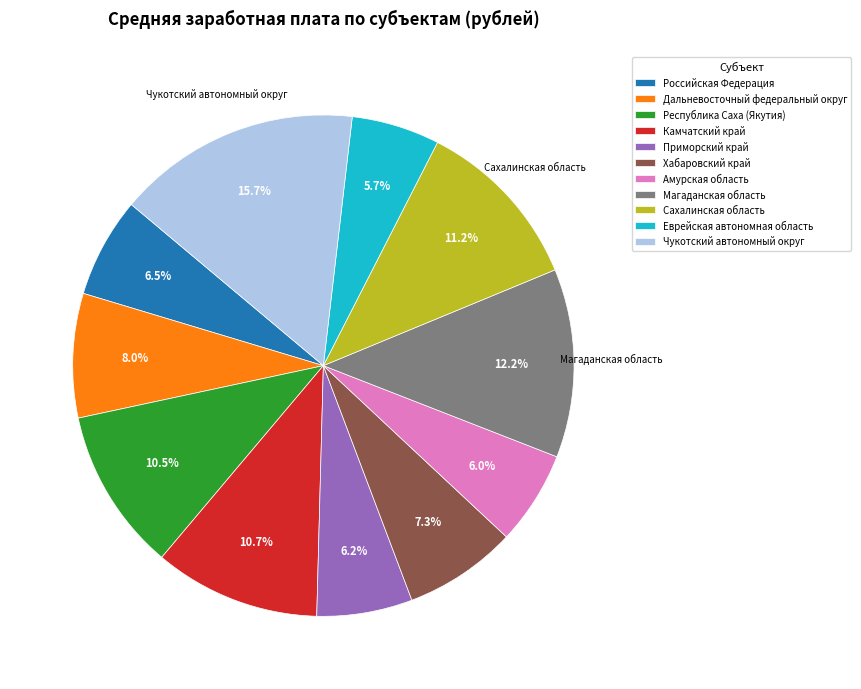

To the nearest percent, what is the difference between the largest and smallest slice percentages?

10%